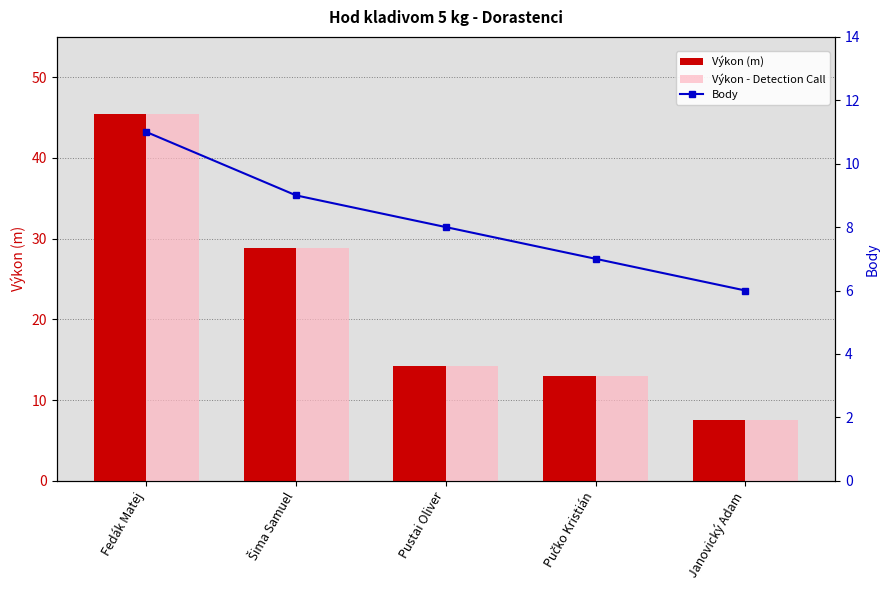

How many values in the Body series exceed 8?

2